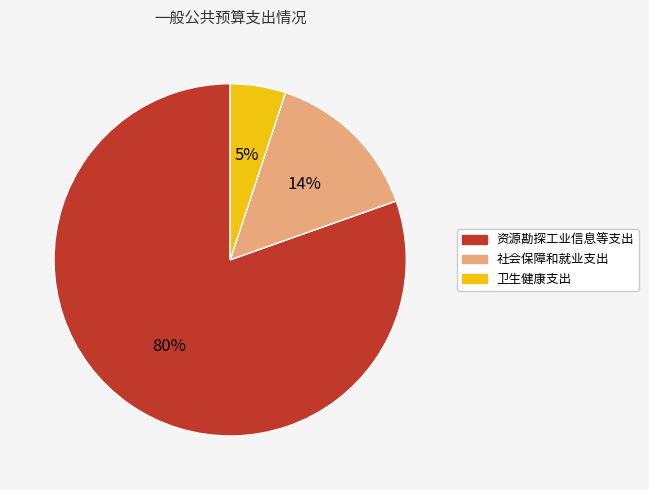

Is the sum of 资源勘探工业信息等支出 and 社会保障和就业支出 greater than half?

Yes